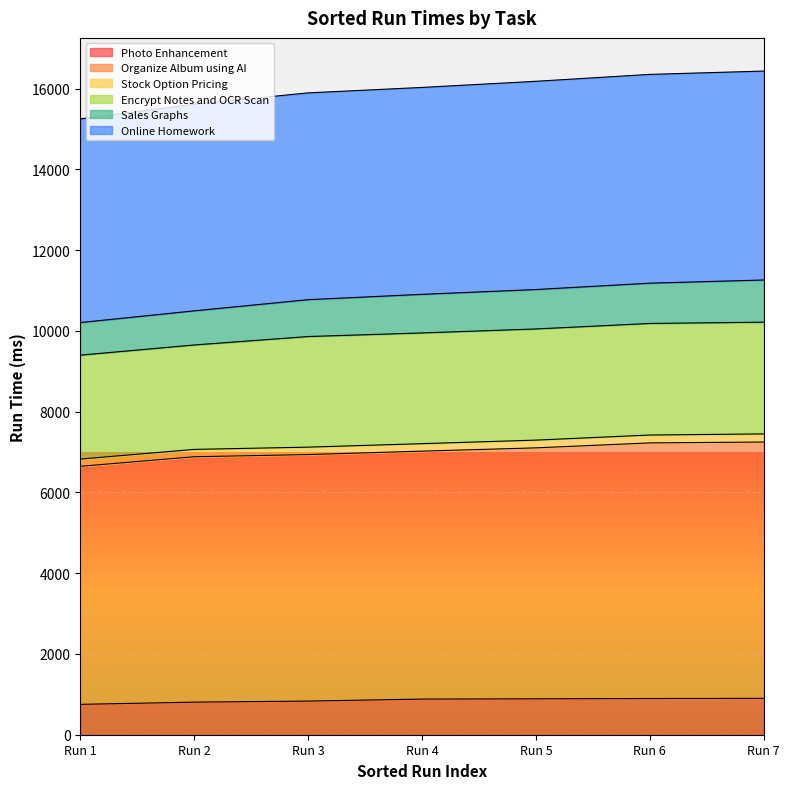

What is the highest value of the Photo Enhancement series?

901